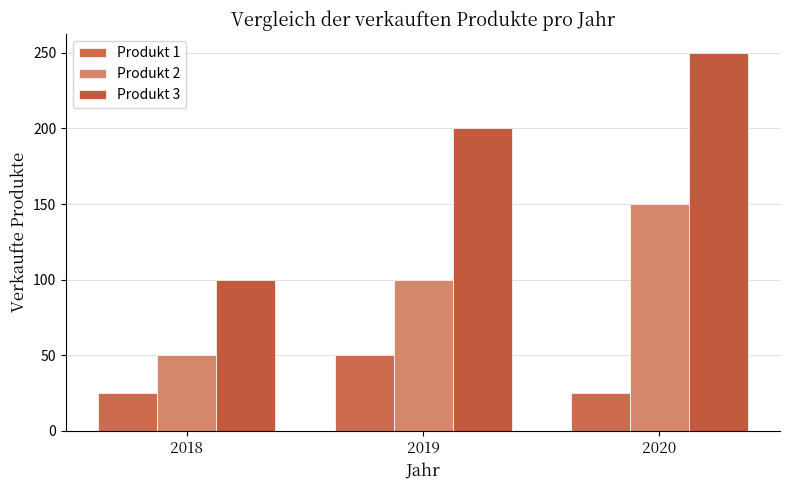

What is the value of the Produkt 1 bar at the 3rd from the left?

25